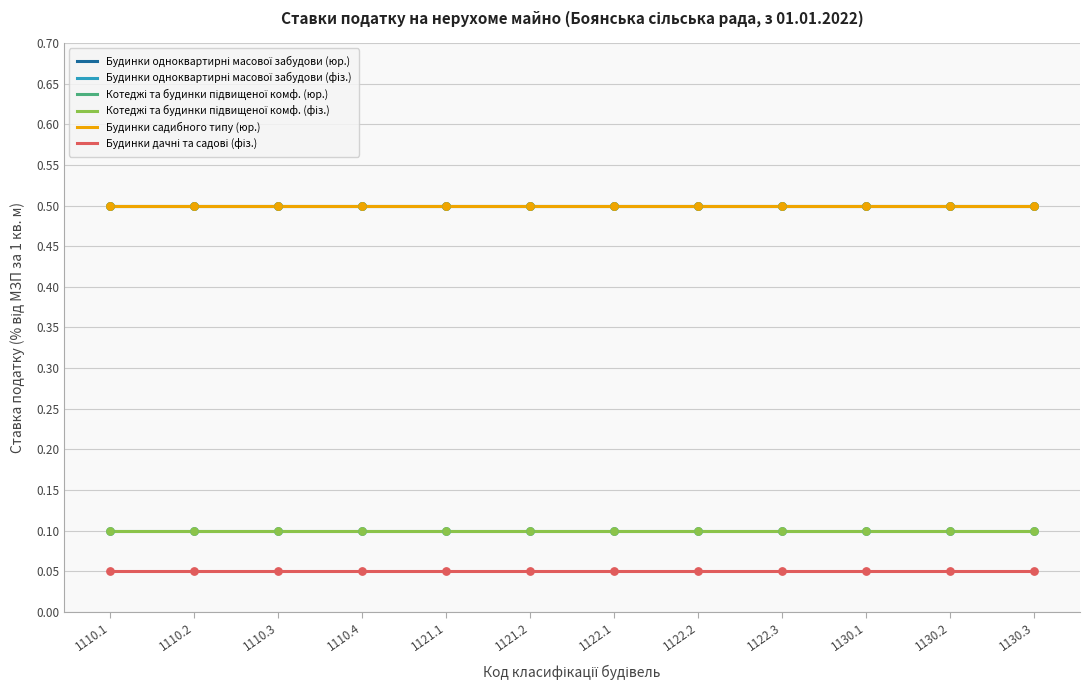

Which series has the largest total across all categories?

Будинки одноквартирні масової забудови (юр.)